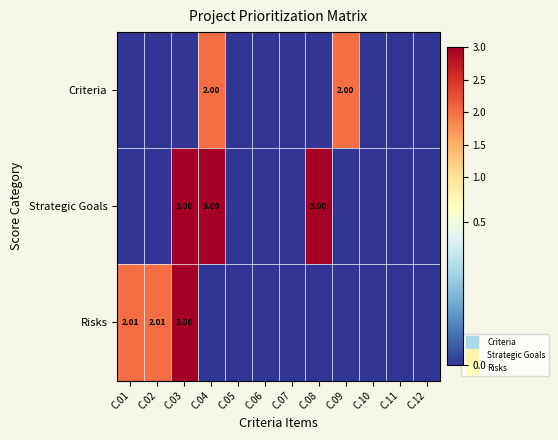

List the series in order of their peak value, highest first.

Strategic Goals, Risks, Criteria